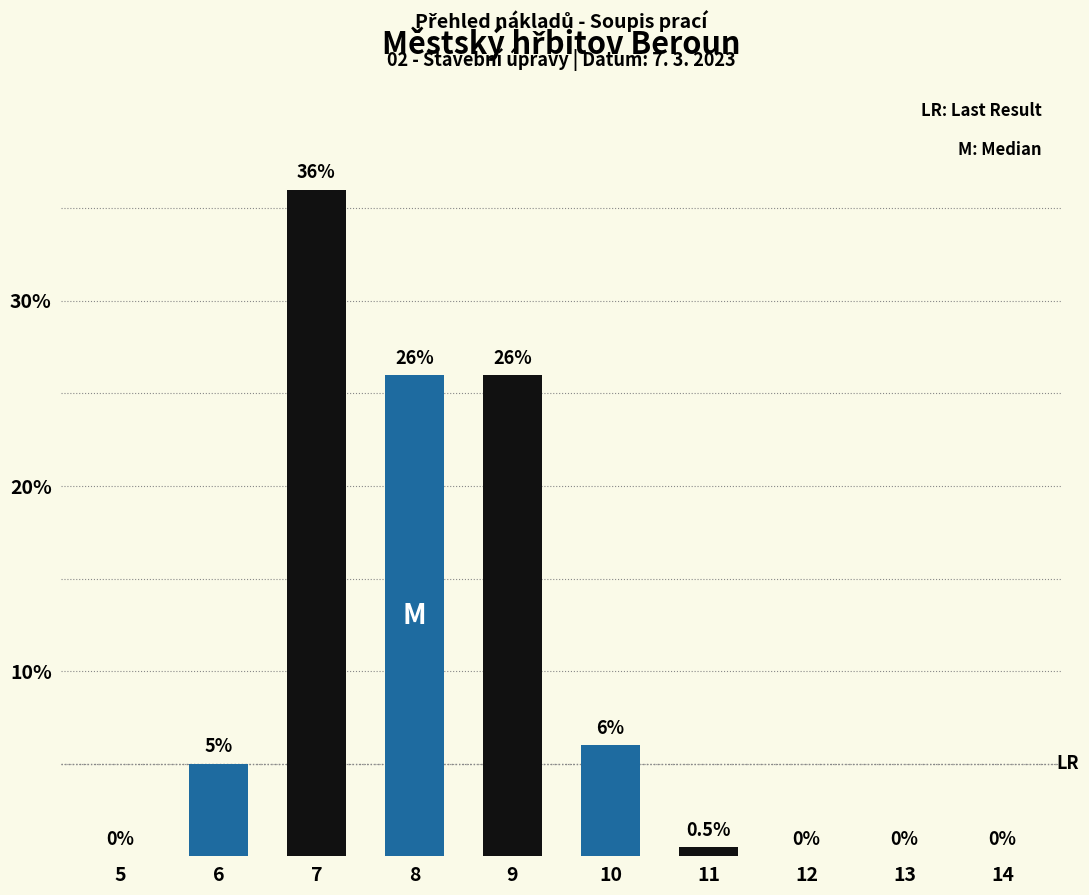

Is it true that the value at 13 is 0.0?

True